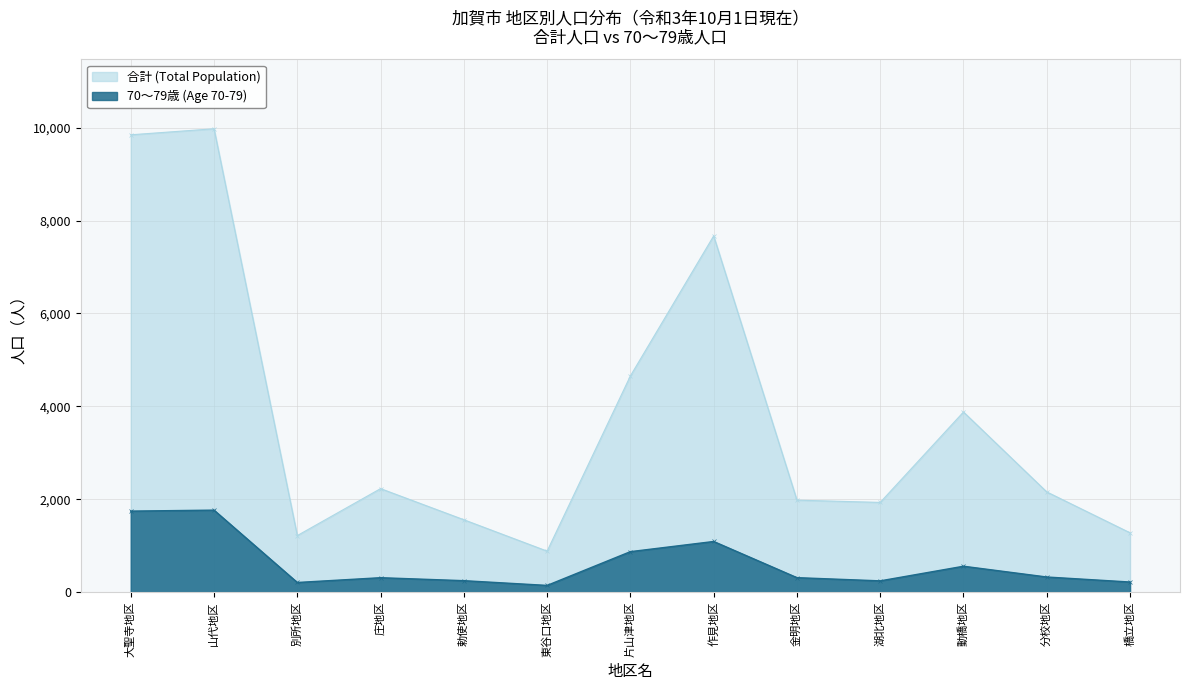

True or false: 70～79 (Age 70-79) and 合計 (Total Population) cross at least once.

False